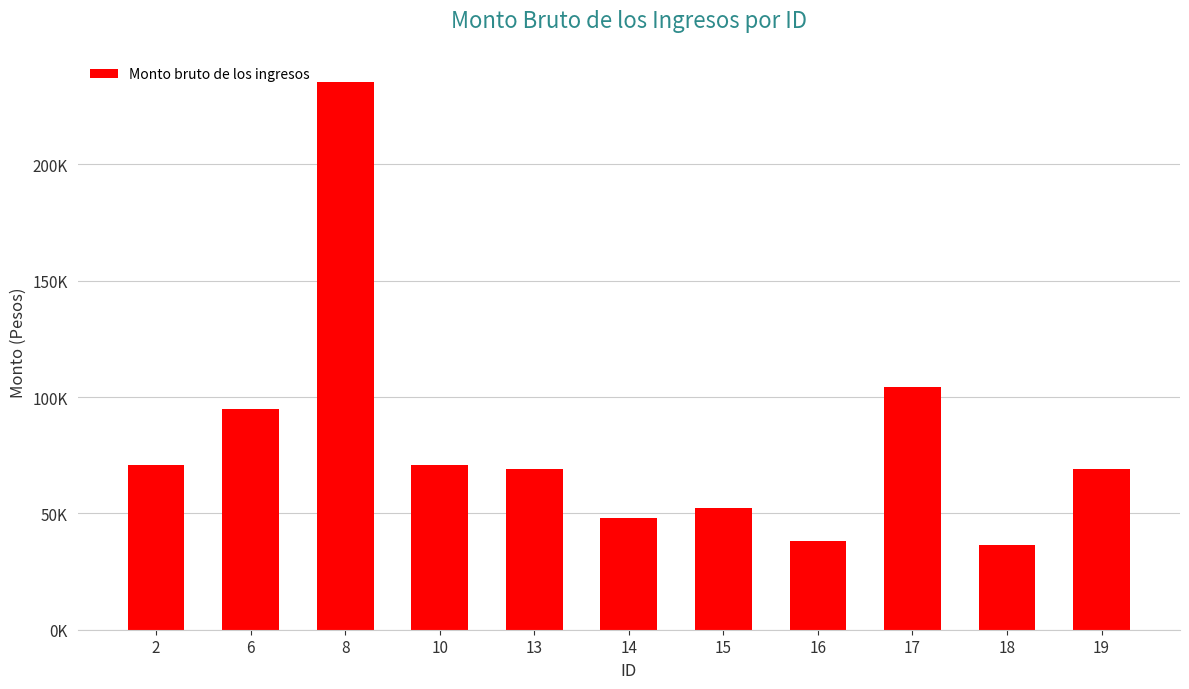

Does the chart contain any negative values?

No